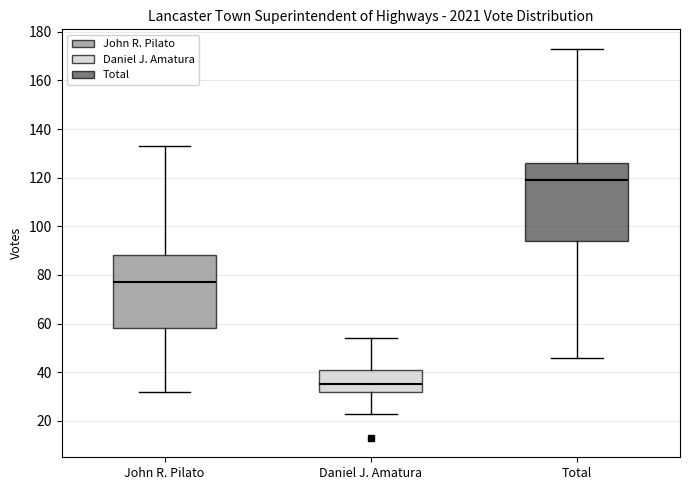

Which box's median line is the lowest?

Daniel J. Amatura